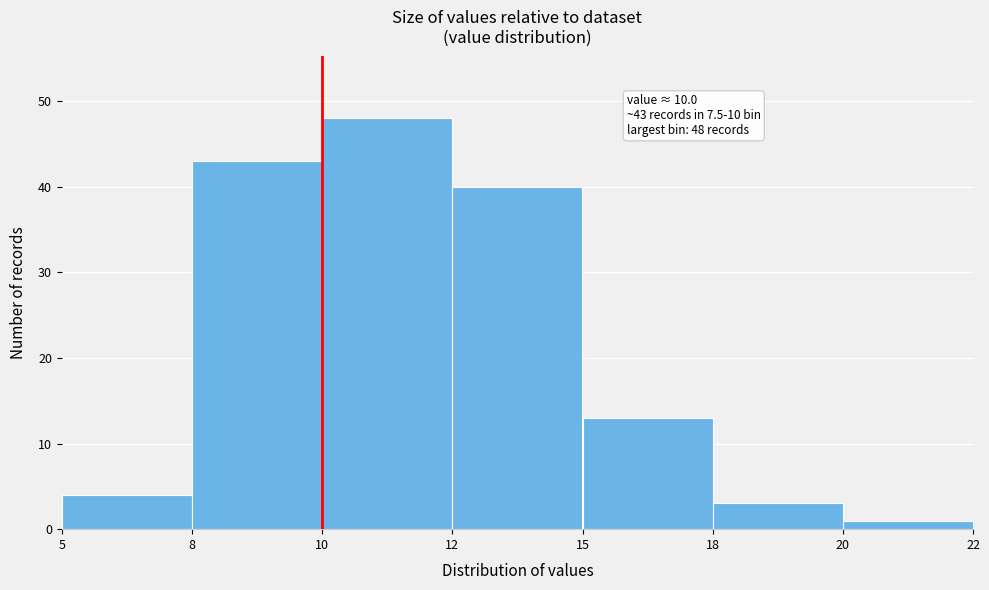

Reading left to right, extract all data points from this chart.

4	43	48	40	13	3	1